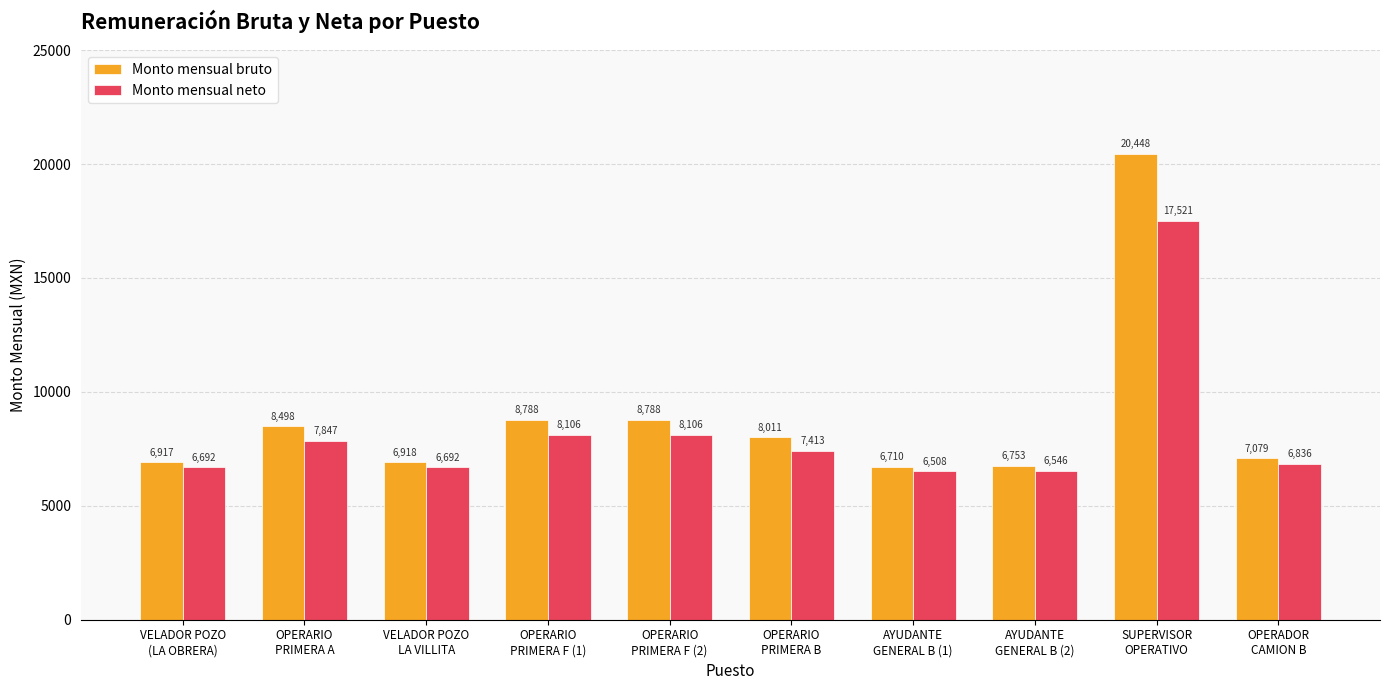

At how many categories does at least one series exceed 10082?

1